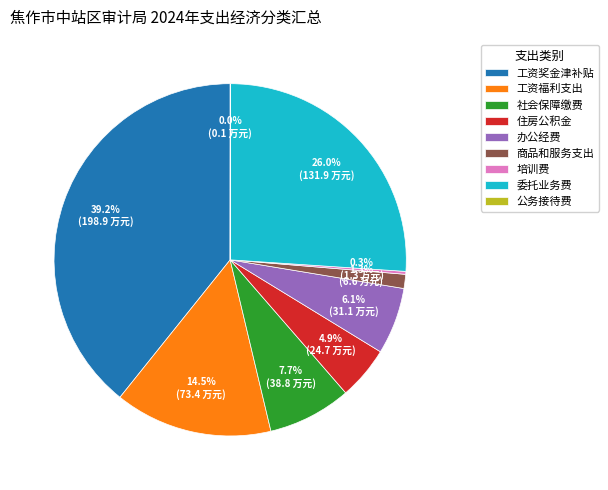

Is the sum of 社会保障缴费 and 委托业务费 greater than half?

No